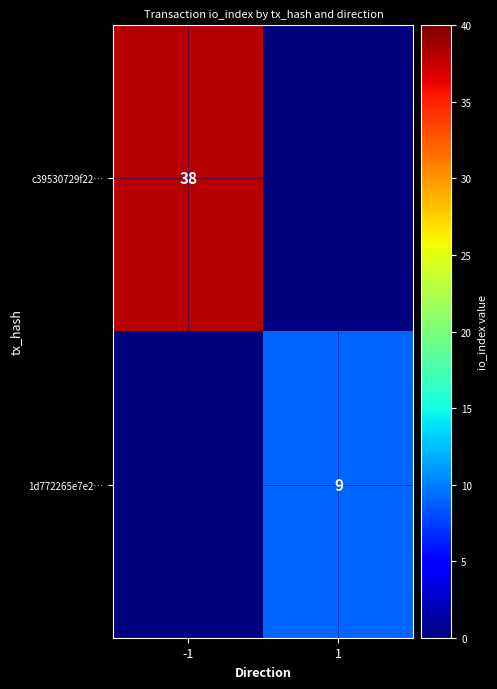

Is it true that c39530729f22… equals 24 at -1?

False